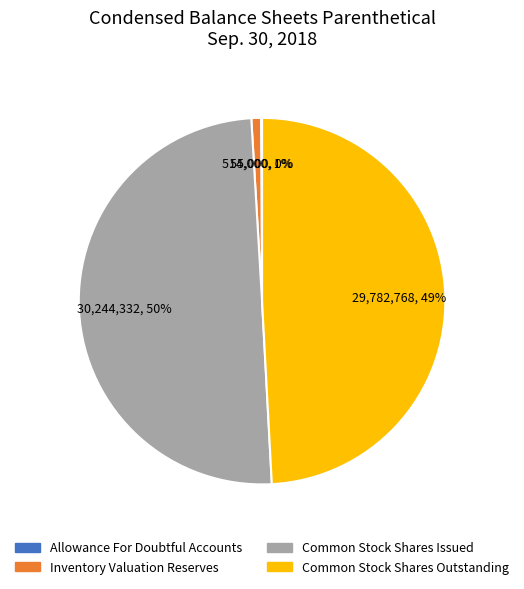

Which category has the biggest portion of the pie?

Common Stock Shares Issued